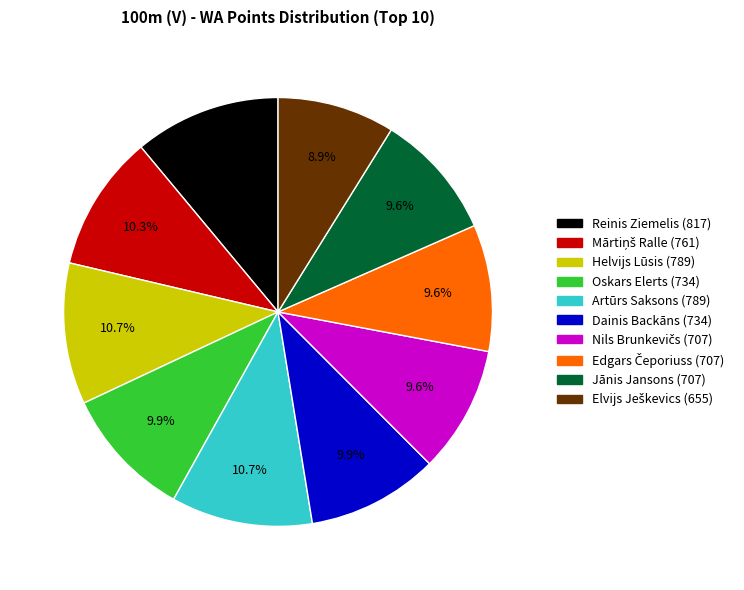

Does Oskars Elerts account for over 50% of the chart?

No